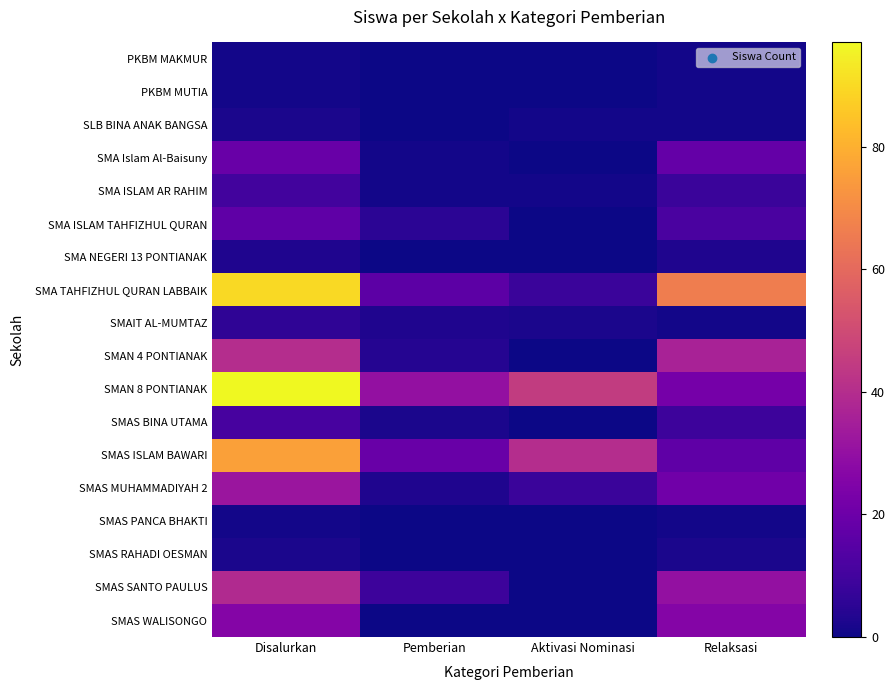

Reading left to right, extract all data points from this chart.

PKBM MAKMUR: Disalurkan=1	Pemberian=0	Aktivasi Nominasi=0	Relaksasi=1
PKBM MUTIA: Disalurkan=1	Pemberian=0	Aktivasi Nominasi=0	Relaksasi=1
SLB BINA ANAK BANGSA: Disalurkan=2	Pemberian=0	Aktivasi Nominasi=1	Relaksasi=1
SMA Islam Al-Baisuny: Disalurkan=19	Pemberian=1	Aktivasi Nominasi=0	Relaksasi=18
SMA ISLAM AR RAHIM: Disalurkan=10	Pemberian=1	Aktivasi Nominasi=1	Relaksasi=8
SMA ISLAM TAHFIZHUL QURAN: Disalurkan=17	Pemberian=5	Aktivasi Nominasi=0	Relaksasi=12
SMA NEGERI 13 PONTIANAK: Disalurkan=3	Pemberian=0	Aktivasi Nominasi=0	Relaksasi=3
SMA TAHFIZHUL QURAN LABBAIK: Disalurkan=90	Pemberian=16	Aktivasi Nominasi=8	Relaksasi=66
SMAIT AL-MUMTAZ: Disalurkan=6	Pemberian=3	Aktivasi Nominasi=2	Relaksasi=1
SMAN 4 PONTIANAK: Disalurkan=40	Pemberian=4	Aktivasi Nominasi=0	Relaksasi=36
SMAN 8 PONTIANAK: Disalurkan=97	Pemberian=30	Aktivasi Nominasi=45	Relaksasi=22
SMAS BINA UTAMA: Disalurkan=11	Pemberian=2	Aktivasi Nominasi=0	Relaksasi=9
SMAS ISLAM BAWARI: Disalurkan=76	Pemberian=19	Aktivasi Nominasi=40	Relaksasi=17
SMAS MUHAMMADIYAH 2: Disalurkan=32	Pemberian=3	Aktivasi Nominasi=8	Relaksasi=21
SMAS PANCA BHAKTI: Disalurkan=1	Pemberian=0	Aktivasi Nominasi=0	Relaksasi=1
SMAS RAHADI OESMAN: Disalurkan=2	Pemberian=0	Aktivasi Nominasi=0	Relaksasi=2
SMAS SANTO PAULUS: Disalurkan=39	Pemberian=9	Aktivasi Nominasi=0	Relaksasi=30
SMAS WALISONGO: Disalurkan=26	Pemberian=0	Aktivasi Nominasi=0	Relaksasi=26